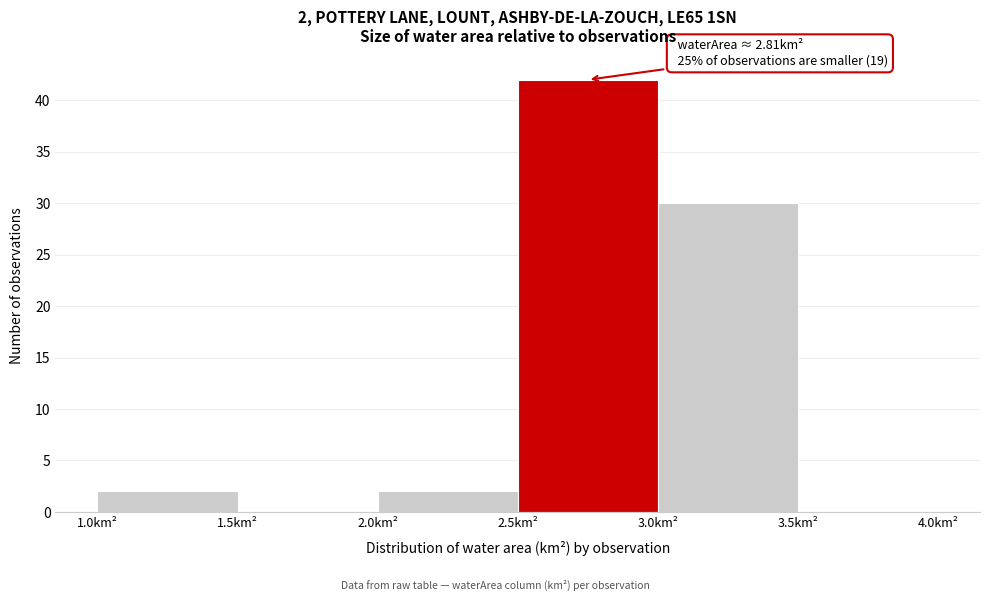

Which range on the x-axis has the tallest bar?

2.5 to 3.0